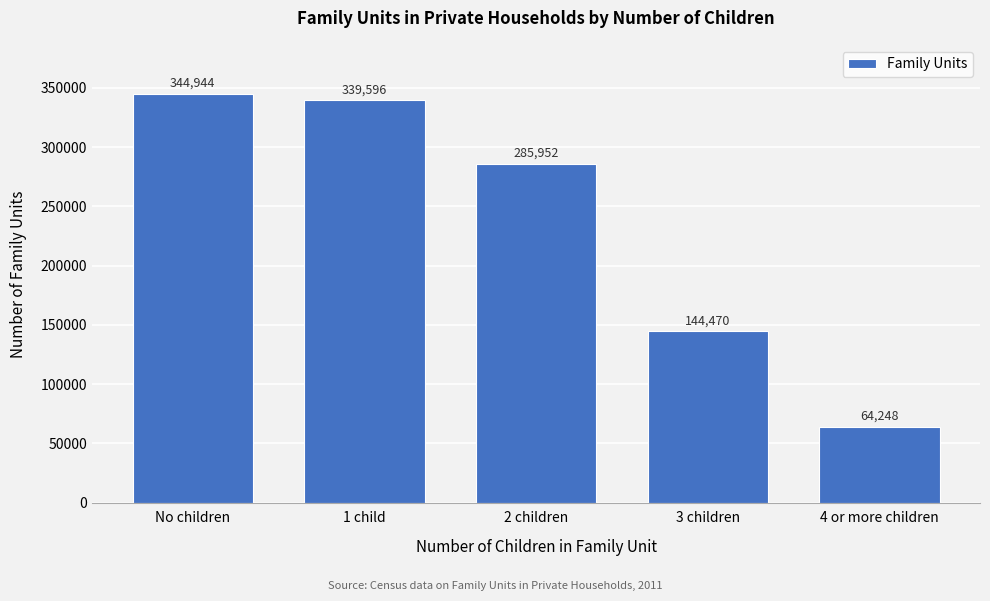

Reading left to right, extract all data points from this chart.

No children=344944	1 child=339596	2 children=285952	3 children=144470	4 or more children=64248